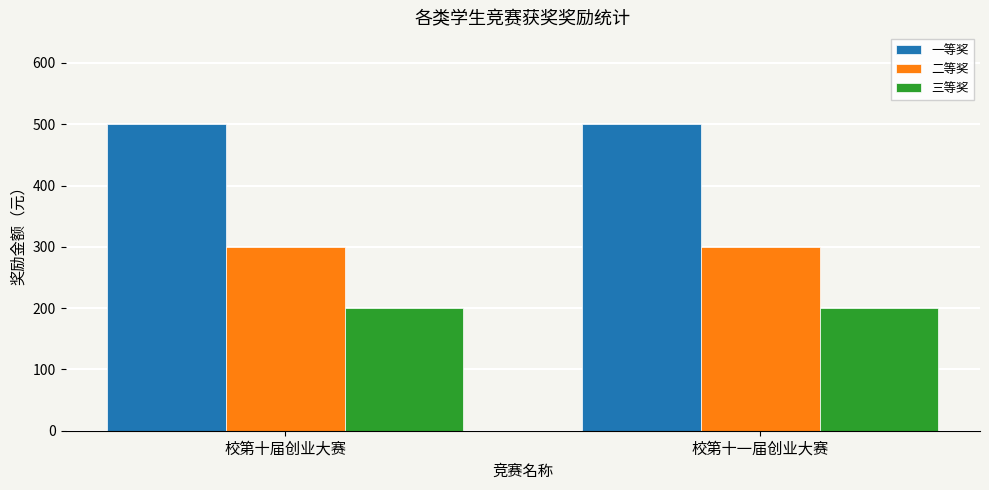

What is the difference between the highest and lowest values at 校第十届创业大赛?

300